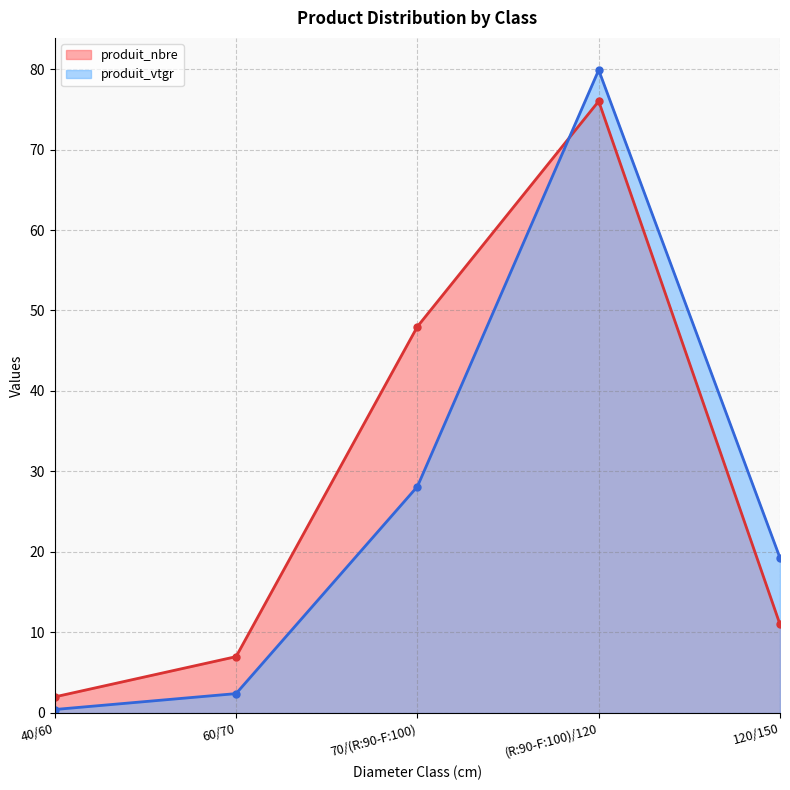

What is the highest value of the produit_nbre series?

76.0